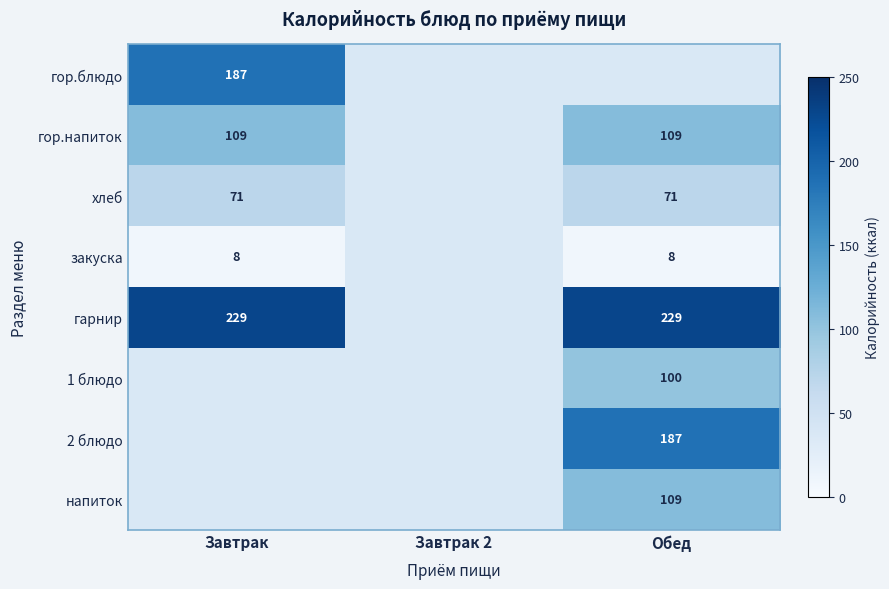

Which category has the highest value across all series?

Завтрак